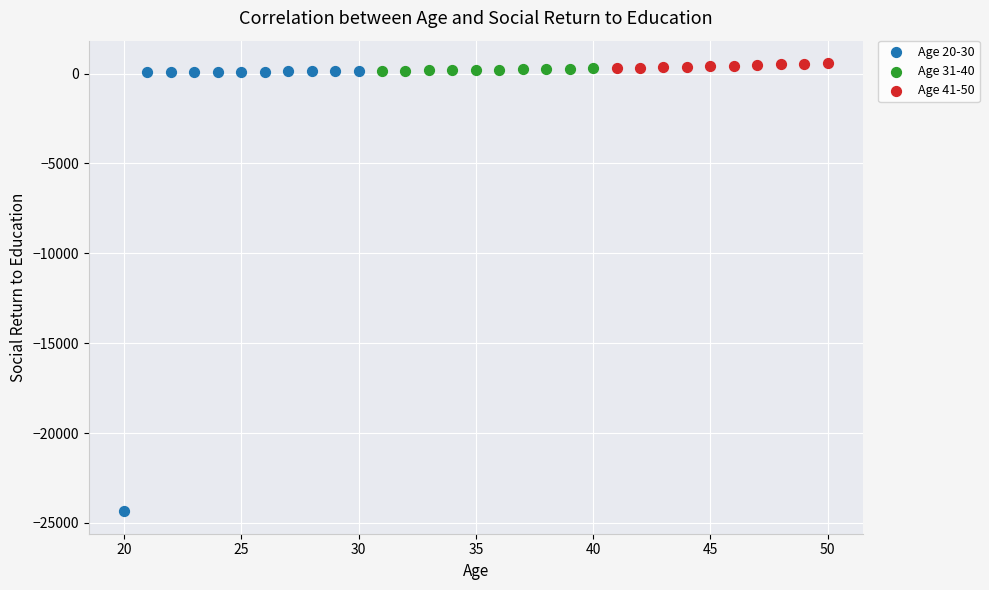

Which series has the largest Y range (max minus min)?

Age 20-30